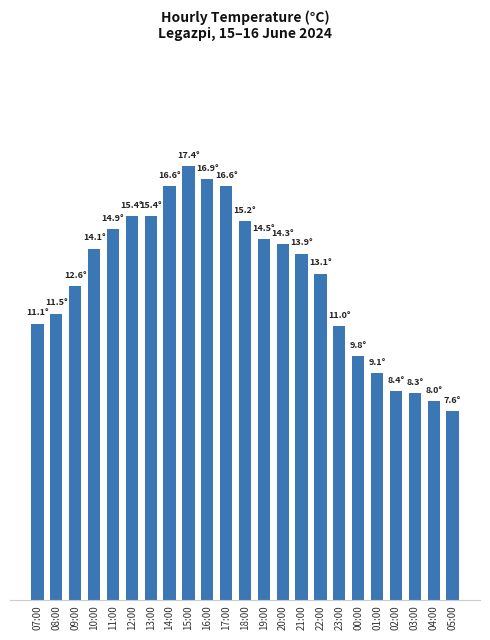

What is the difference between the values at 17:00 and 20:00?

2.3